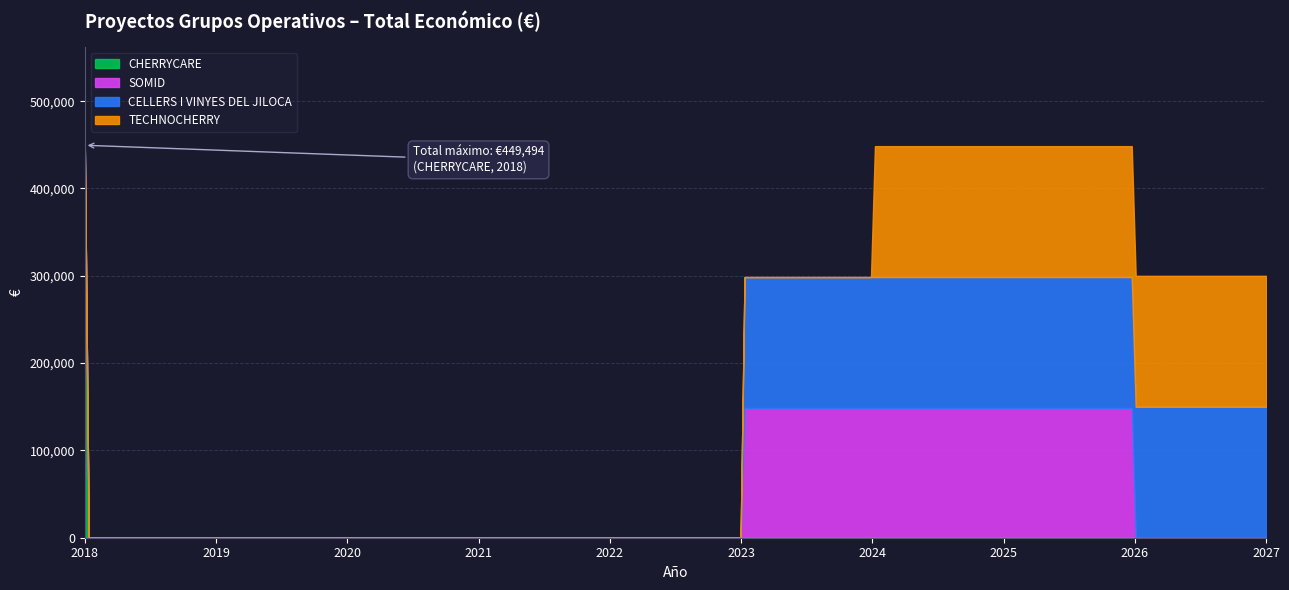

Which label corresponds to the smallest value in the chart?

2023